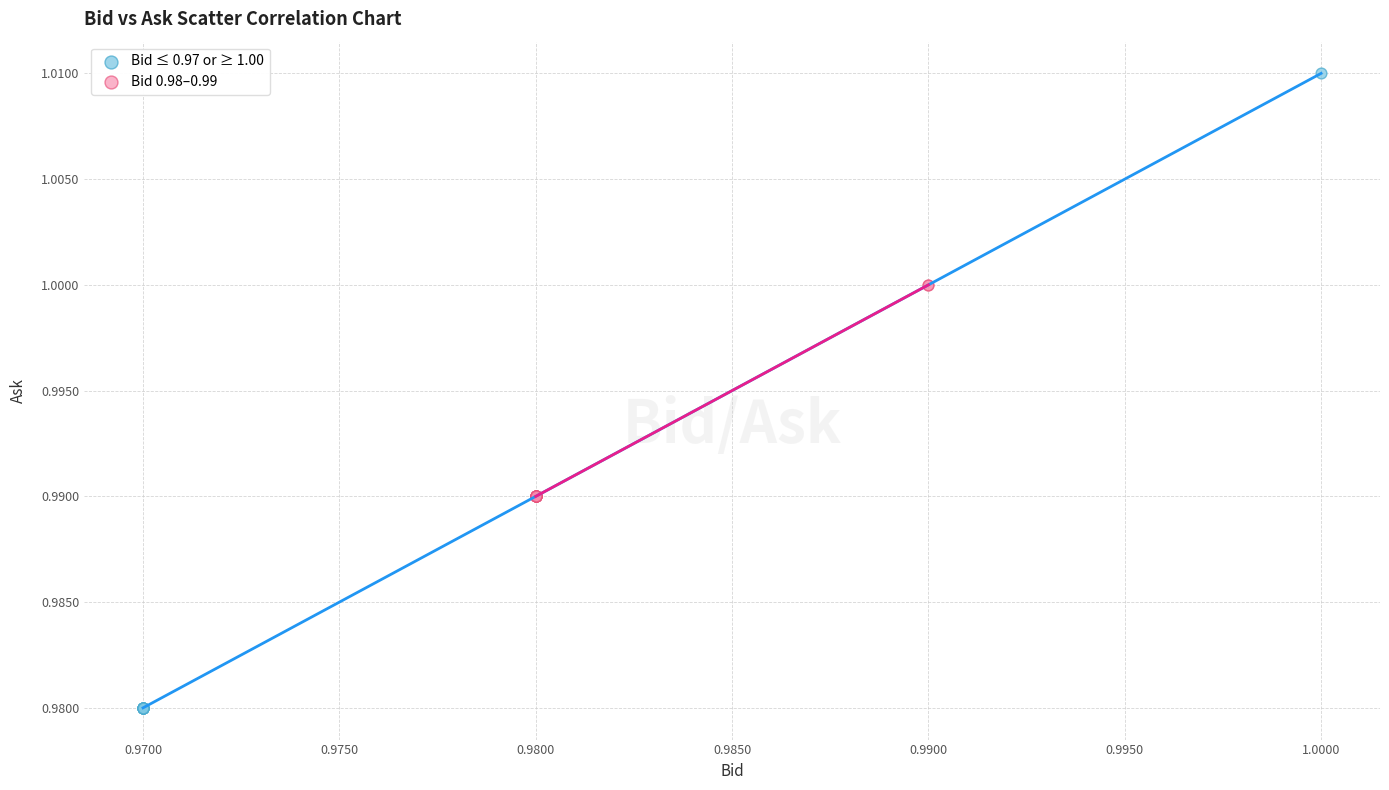

Which series reaches the minimum Y coordinate?

Bid ≤ 0.97 or ≥ 1.00